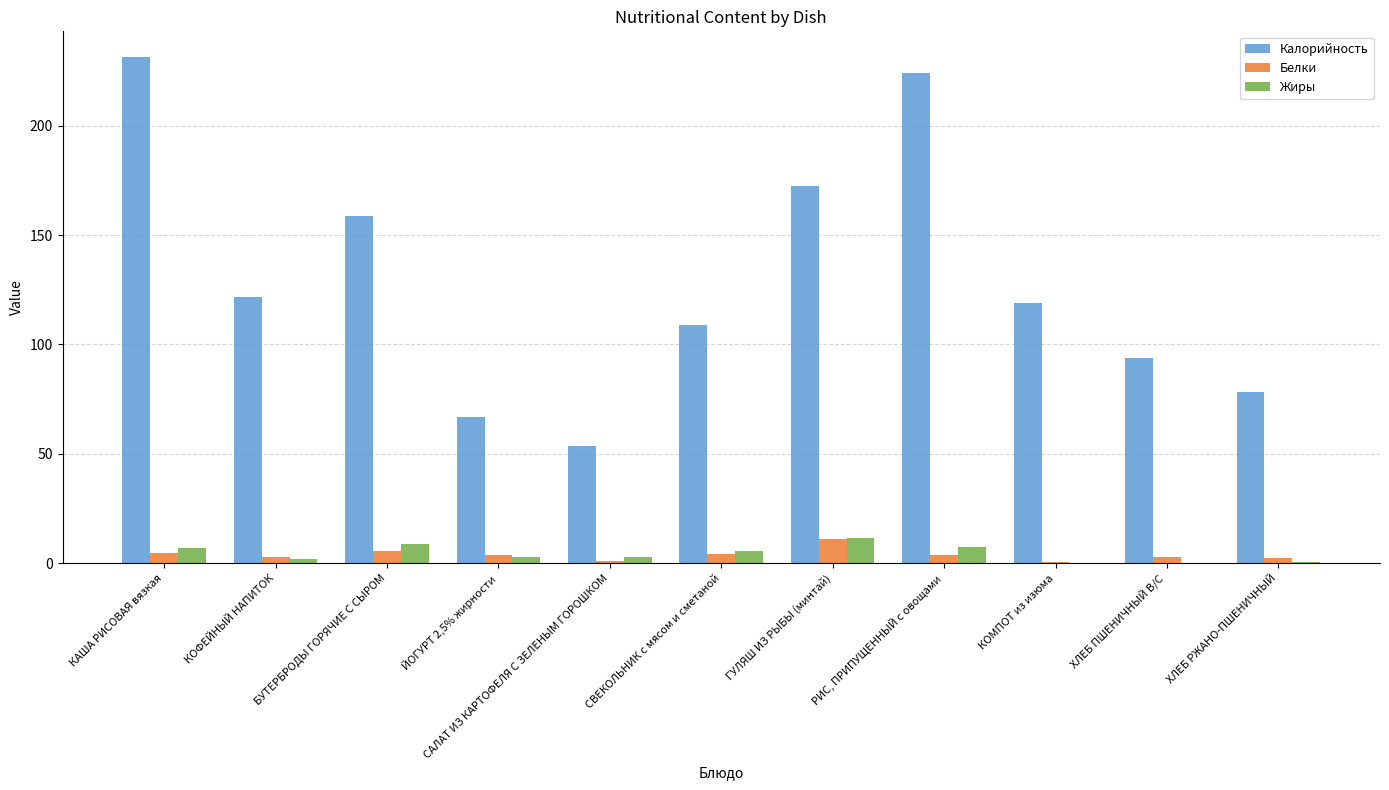

Between БУТЕРБРОДЫ ГОРЯЧИЕ С СЫРОМ and РИС, ПРИПУЩЕННЫЙ с овощами, which series saw the biggest shift?

Калорийность